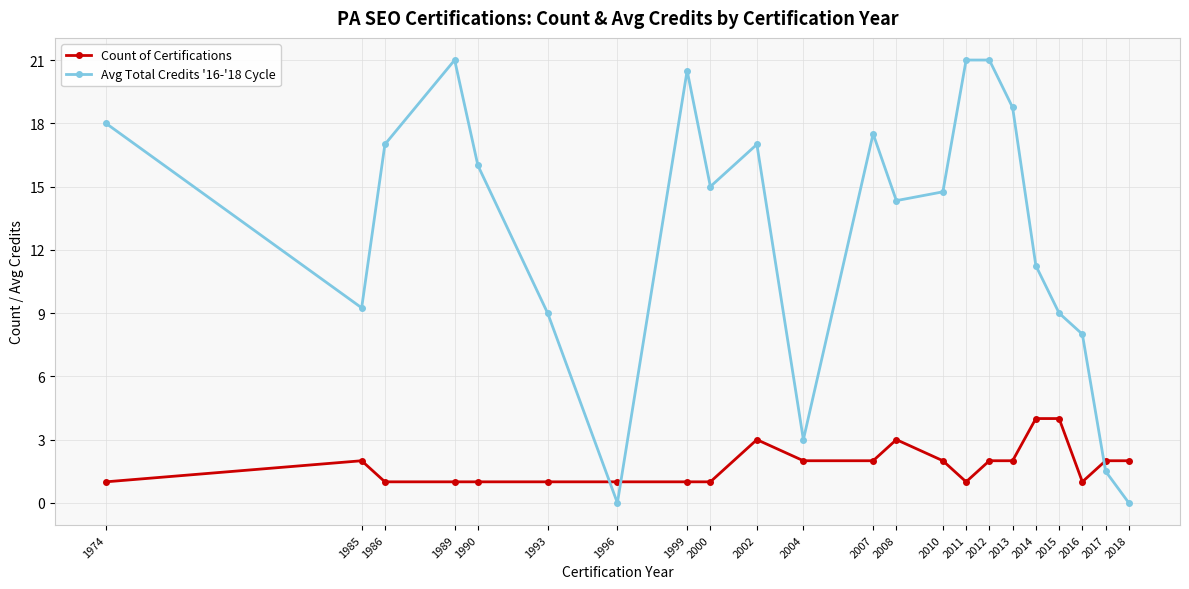

What is the sum of the Count of Certifications values at 2011 and 2018?

3.0